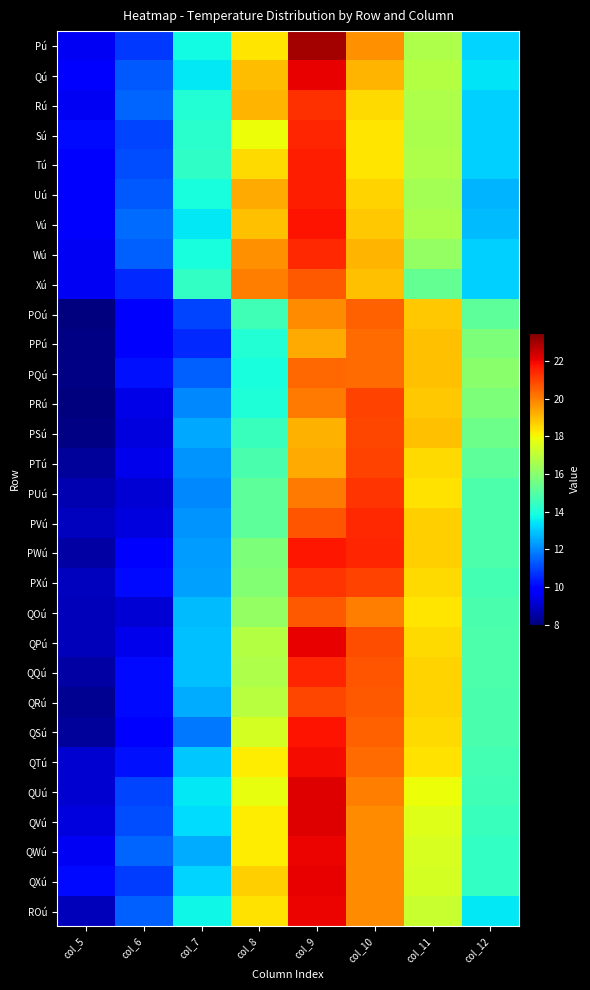

Reading right to left, transcribe all the data shown in this chart.

Pú: col_12=13.2	col_11=16.7	col_10=19.7	col_9=23.0	col_8=18.3	col_7=13.8	col_6=10.8	col_5=9.6
Qú: col_12=13.4	col_11=16.8	col_10=19.1	col_9=22.1	col_8=19.0	col_7=13.5	col_6=11.3	col_5=9.9
Rú: col_12=13.1	col_11=16.7	col_10=18.5	col_9=21.3	col_8=19.1	col_7=14.1	col_6=11.5	col_5=9.6
Sú: col_12=13.1	col_11=16.6	col_10=18.3	col_9=21.5	col_8=17.9	col_7=14.2	col_6=11.0	col_5=10.1
Tú: col_12=13.1	col_11=16.7	col_10=18.3	col_9=21.6	col_8=18.5	col_7=14.3	col_6=11.1	col_5=9.9
Uú: col_12=12.7	col_11=16.5	col_10=18.6	col_9=21.6	col_8=19.3	col_7=13.9	col_6=11.3	col_5=9.7
Vú: col_12=12.8	col_11=16.6	col_10=18.8	col_9=21.8	col_8=18.9	col_7=13.5	col_6=11.6	col_5=9.7
Wú: col_12=13.1	col_11=16.2	col_10=19.1	col_9=21.4	col_8=19.7	col_7=13.9	col_6=11.4	col_5=9.6
Xú: col_12=13.1	col_11=15.3	col_10=18.9	col_9=20.6	col_8=20.0	col_7=14.4	col_6=10.6	col_5=9.6
POú: col_12=15.2	col_11=18.8	col_10=20.5	col_9=19.8	col_8=14.6	col_7=11.0	col_6=9.7	col_5=8.0
PPú: col_12=15.8	col_11=18.9	col_10=20.3	col_9=19.3	col_8=14.1	col_7=10.6	col_6=9.9	col_5=8.1
PQú: col_12=16.0	col_11=18.9	col_10=20.3	col_9=20.4	col_8=13.9	col_7=11.4	col_6=10.2	col_5=8.1
PRú: col_12=15.8	col_11=18.8	col_10=21.0	col_9=20.1	col_8=14.0	col_7=12.0	col_6=9.4	col_5=8.0
PSú: col_12=15.5	col_11=18.9	col_10=20.9	col_9=19.2	col_8=14.5	col_7=12.5	col_6=9.3	col_5=8.1
PTú: col_12=15.2	col_11=18.5	col_10=21.0	col_9=19.3	col_8=14.8	col_7=12.2	col_6=9.5	col_5=8.4
PUú: col_12=14.9	col_11=18.4	col_10=21.2	col_9=20.1	col_8=15.2	col_7=12.0	col_6=9.2	col_5=8.7
PVú: col_12=14.9	col_11=18.7	col_10=21.4	col_9=20.7	col_8=15.2	col_7=12.2	col_6=9.3	col_5=8.9
PWú: col_12=14.9	col_11=18.7	col_10=21.5	col_9=21.7	col_8=15.8	col_7=12.3	col_6=9.7	col_5=8.5
PXú: col_12=14.7	col_11=18.5	col_10=21.0	col_9=21.2	col_8=15.9	col_7=12.4	col_6=10.1	col_5=8.9
QOú: col_12=14.8	col_11=18.3	col_10=20.0	col_9=20.6	col_8=16.2	col_7=12.8	col_6=9.2	col_5=8.8
QPú: col_12=14.9	col_11=18.5	col_10=20.8	col_9=22.1	col_8=16.8	col_7=12.9	col_6=9.5	col_5=8.8
QQú: col_12=14.9	col_11=18.6	col_10=20.7	col_9=21.5	col_8=16.7	col_7=12.9	col_6=10.1	col_5=8.5
QRú: col_12=14.8	col_11=18.6	col_10=20.6	col_9=20.9	col_8=16.9	col_7=12.6	col_6=10.1	col_5=8.3
QSú: col_12=14.8	col_11=18.5	col_10=20.5	col_9=21.8	col_8=17.4	col_7=11.8	col_6=9.9	col_5=8.4
QTú: col_12=14.7	col_11=18.4	col_10=20.3	col_9=21.9	col_8=18.2	col_7=13.0	col_6=10.2	col_5=9.1
QUú: col_12=14.6	col_11=17.9	col_10=20.0	col_9=22.2	col_8=17.8	col_7=13.5	col_6=11.0	col_5=9.1
QVú: col_12=14.5	col_11=17.6	col_10=19.8	col_9=22.2	col_8=18.2	col_7=13.3	col_6=11.1	col_5=9.3
QWú: col_12=14.4	col_11=17.5	col_10=19.8	col_9=22.0	col_8=18.2	col_7=12.6	col_6=11.5	col_5=9.6
QXú: col_12=14.4	col_11=17.4	col_10=19.8	col_9=22.1	col_8=18.7	col_7=13.2	col_6=10.9	col_5=10.1
ROú: col_12=13.5	col_11=17.2	col_10=19.8	col_9=22.0	col_8=18.4	col_7=13.7	col_6=11.4	col_5=8.8